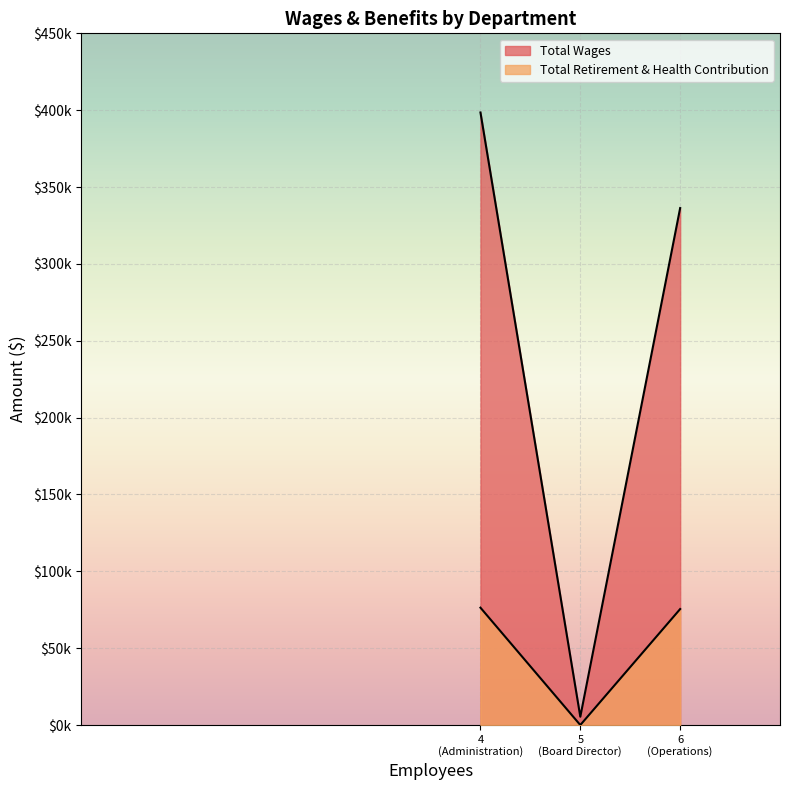

What are all the series names shown in the legend?

Total Wages, Total Retirement & Health Contribution